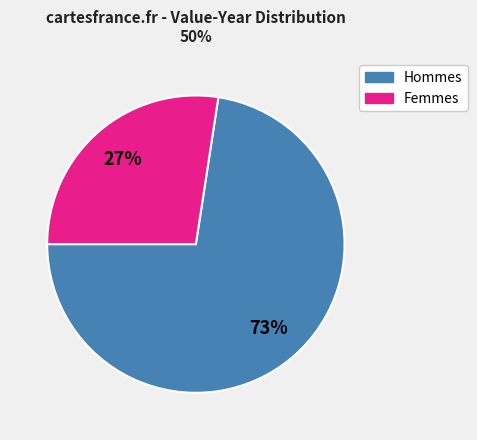

The Femmes slice represents 39% of the pie. True or false?

False